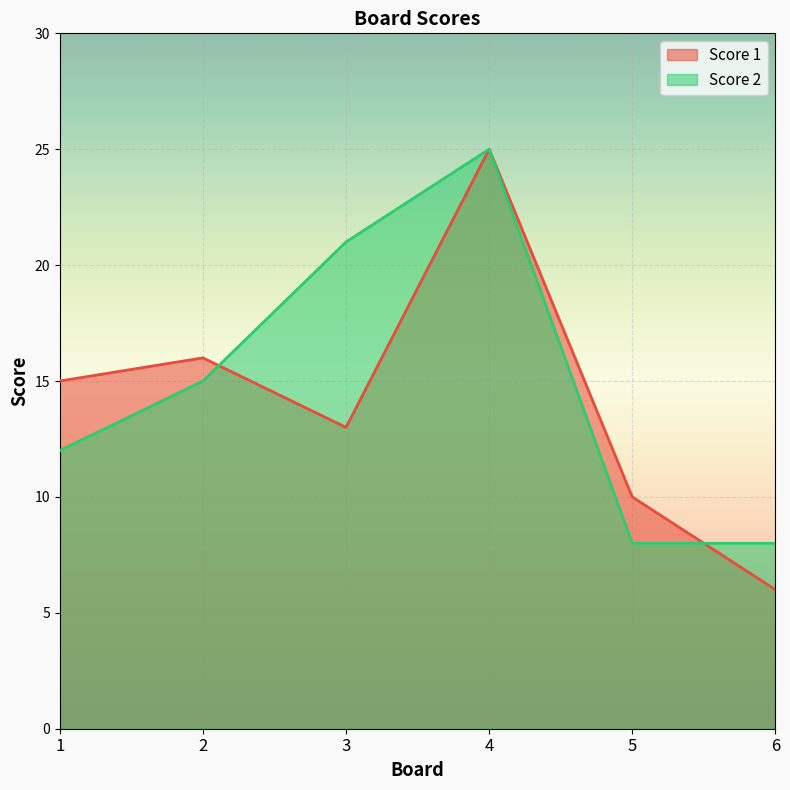

Which series ends up on top after the final intersection of Score 2 and Score 1?

Score 2